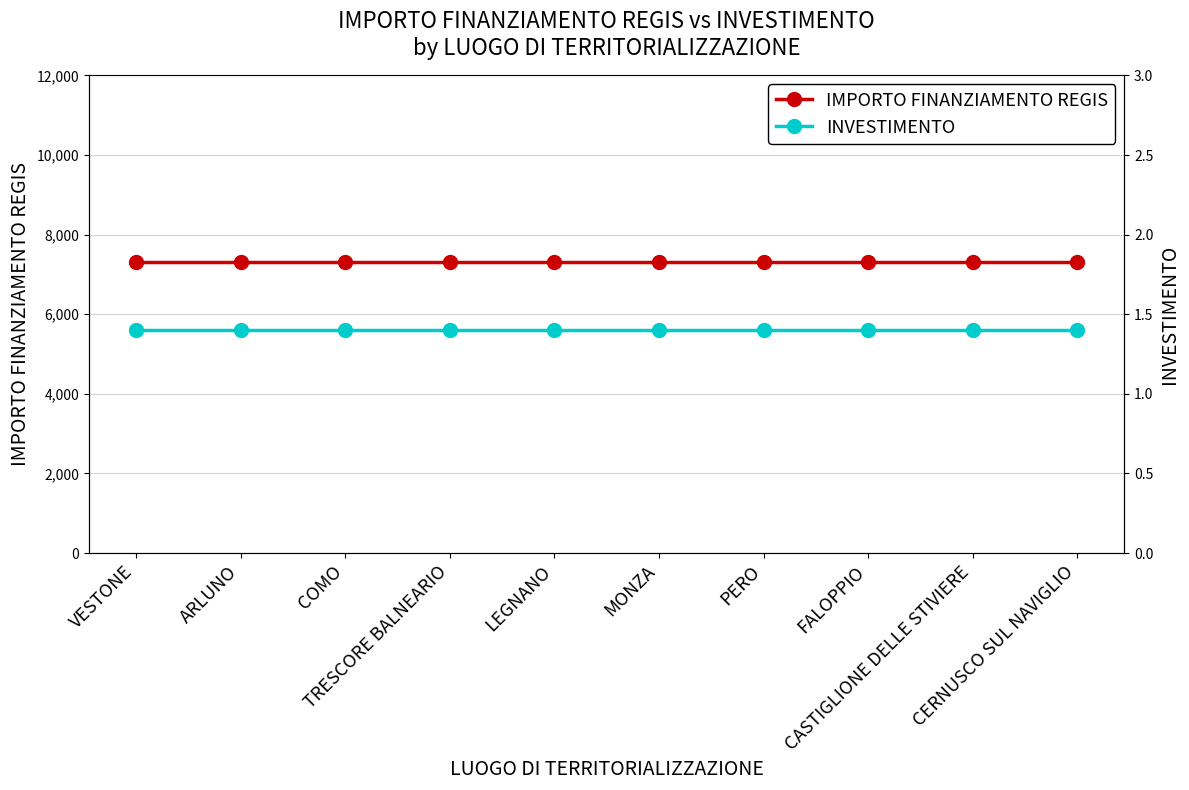

Which series changed the most between TRESCORE BALNEARIO and CASTIGLIONE DELLE STIVIERE?

IMPORTO FINANZIAMENTO REGIS